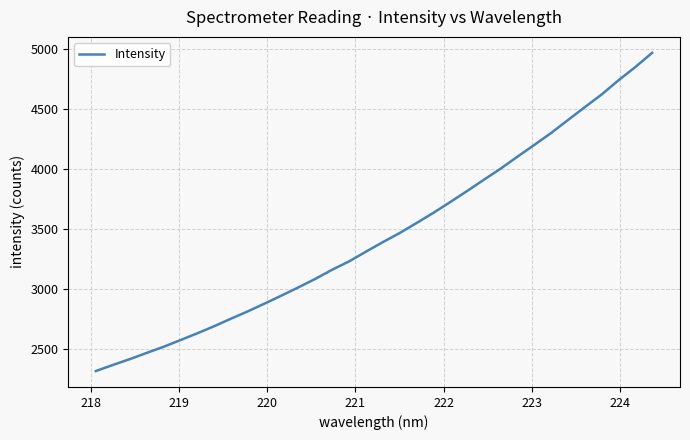

What is the greatest value displayed?

4966.4